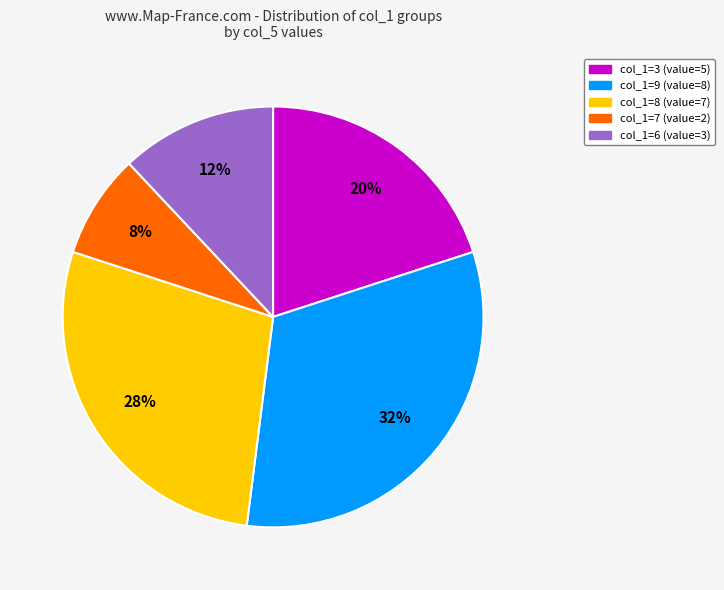

What is the largest slice in the pie chart?

col_1=9